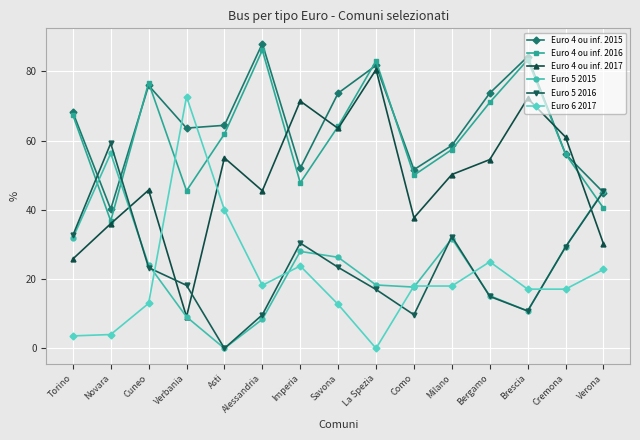

At which label is Euro 4 ou inf. 2015 closest to 64?

Verbania